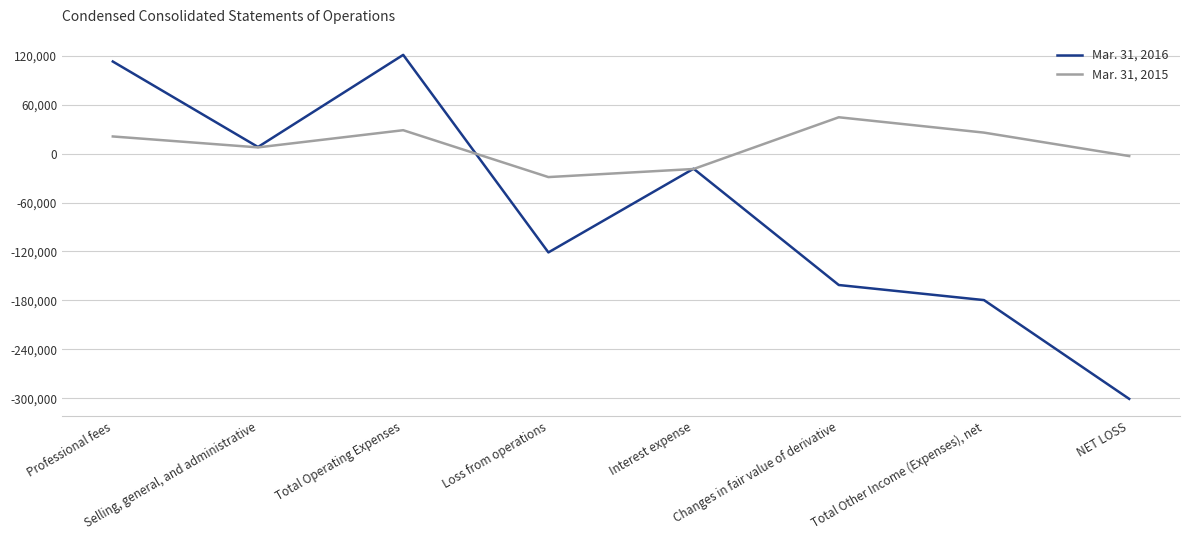

What is the difference between the maximum and minimum values in the Mar. 31, 2015 series?

73366